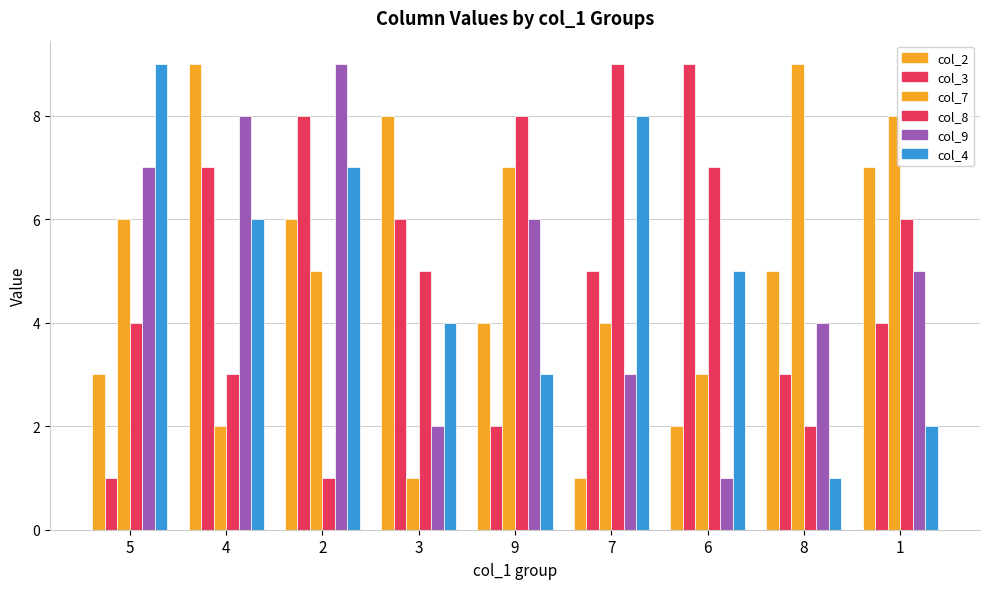

How many values in the col_2 series are below 5?

4